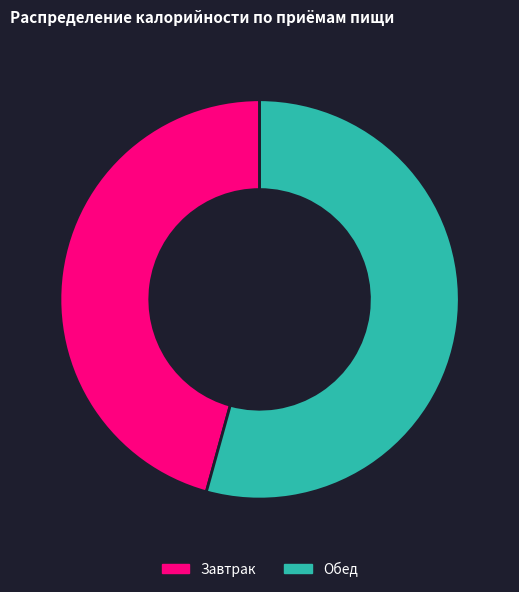

How many slices are in this pie chart?

2